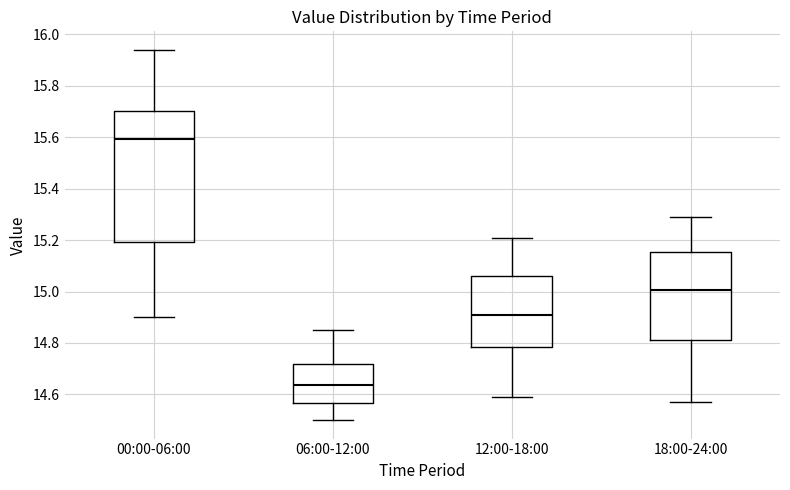

Where does the upper whisker of the box for 00:00-06:00 end on the y-axis? The values are not printed on the chart, so give them approximately, as read against the axis.

15.94